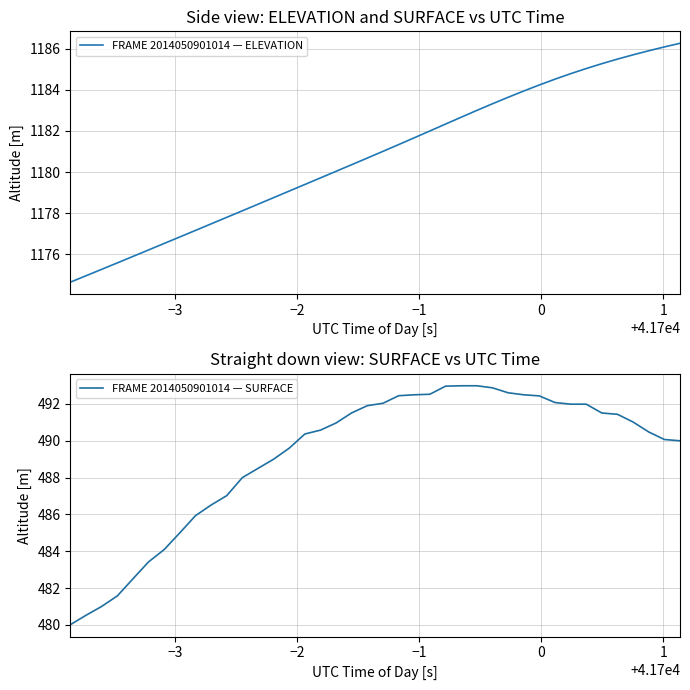

True or false: FRAME 2014050901014 — ELEVATION and FRAME 2014050901014 — SURFACE intersect in this chart.

False